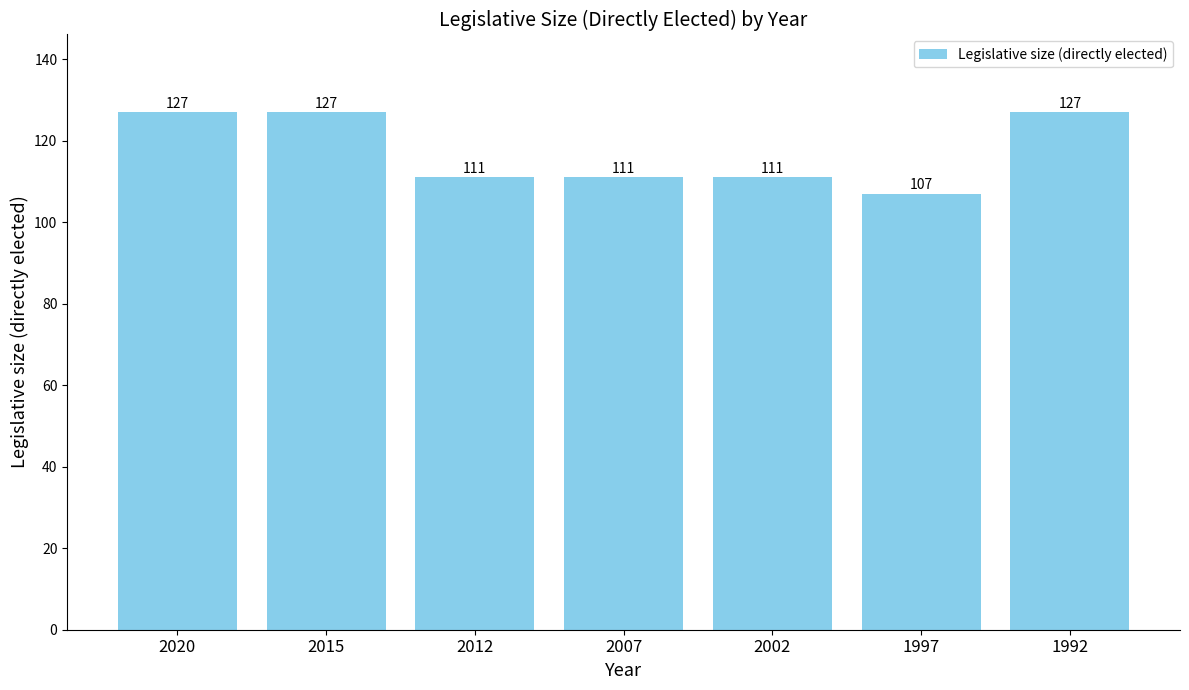

Between 2020 and 2007, which is larger?

2020